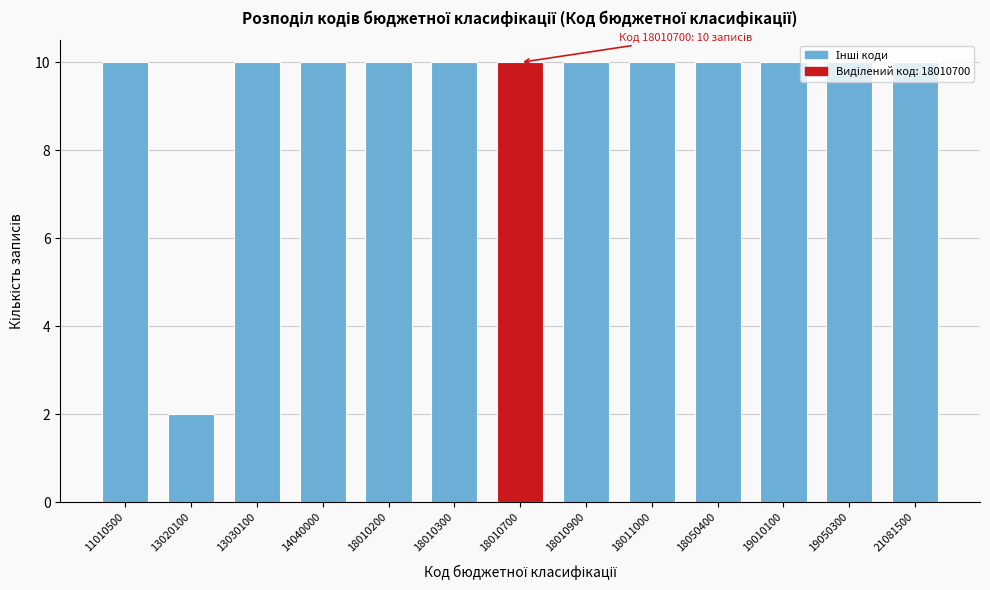

Is it true that the value at 14040000 is 15?

False